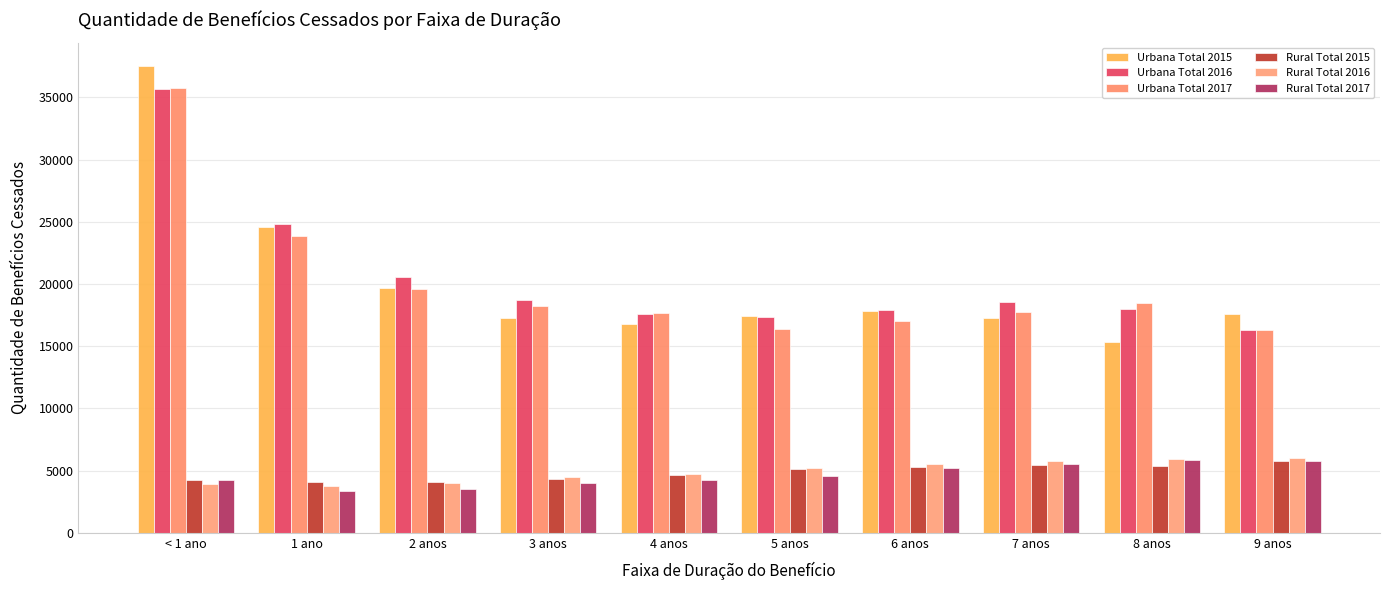

How many bars are there in each group?

6